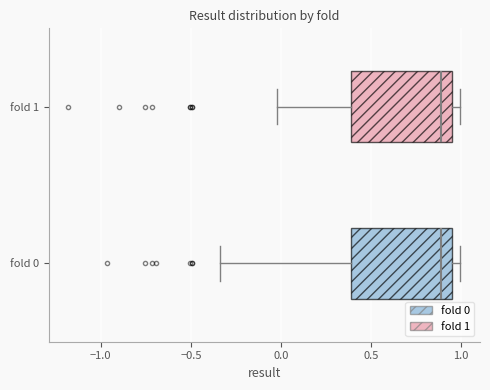

Reading bottom to top, transcribe this box plot: for each box, give where its median line is, the range the box spans, and where its two whiskers end, as read against the x-axis. The values are not printed on the chart, so give them approximately, as read against the axis.

fold 0: median 0.90, box 0.40 to 0.95, whiskers -0.35 to 1.00
fold 1: median 0.90, box 0.40 to 0.95, whiskers 0.00 to 1.00